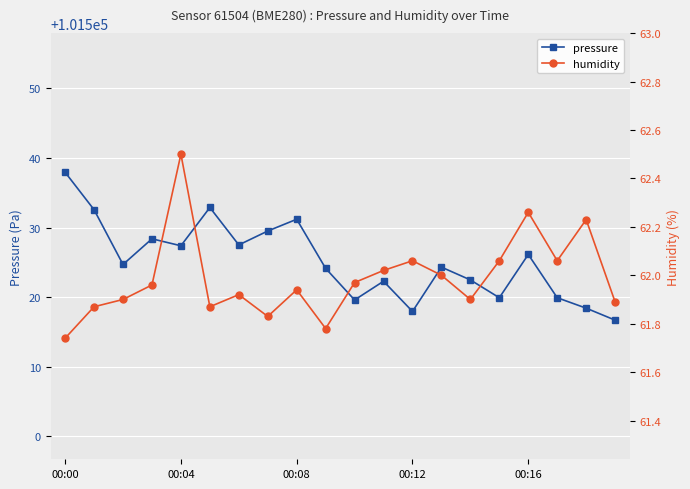

What is the sum of the pressure values at 00:12 and 00:00?

203055.9